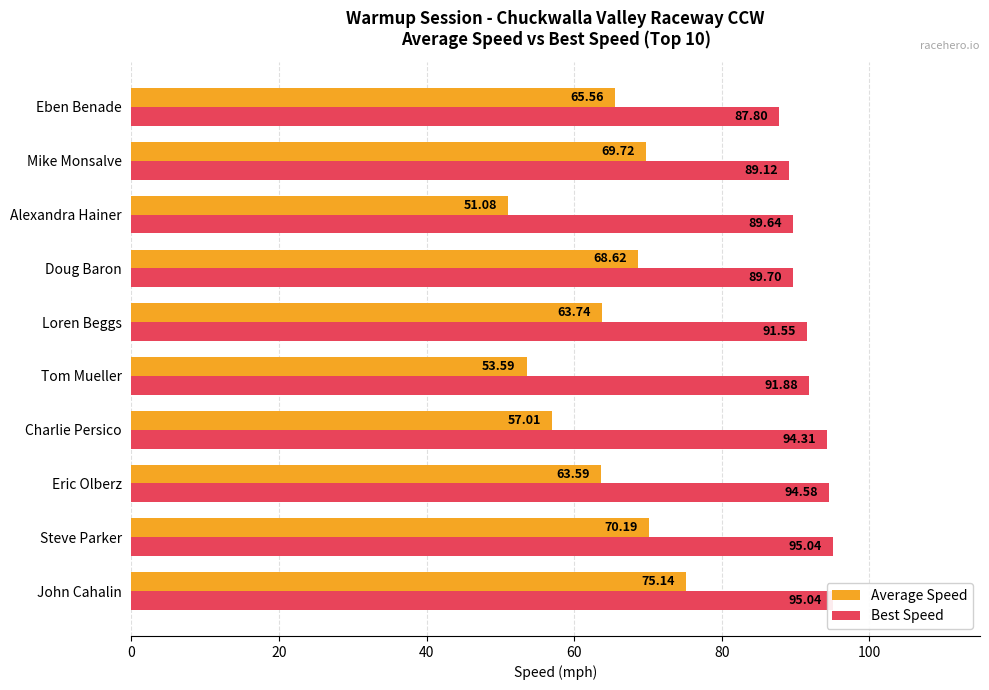

How many data points does each series have?

10